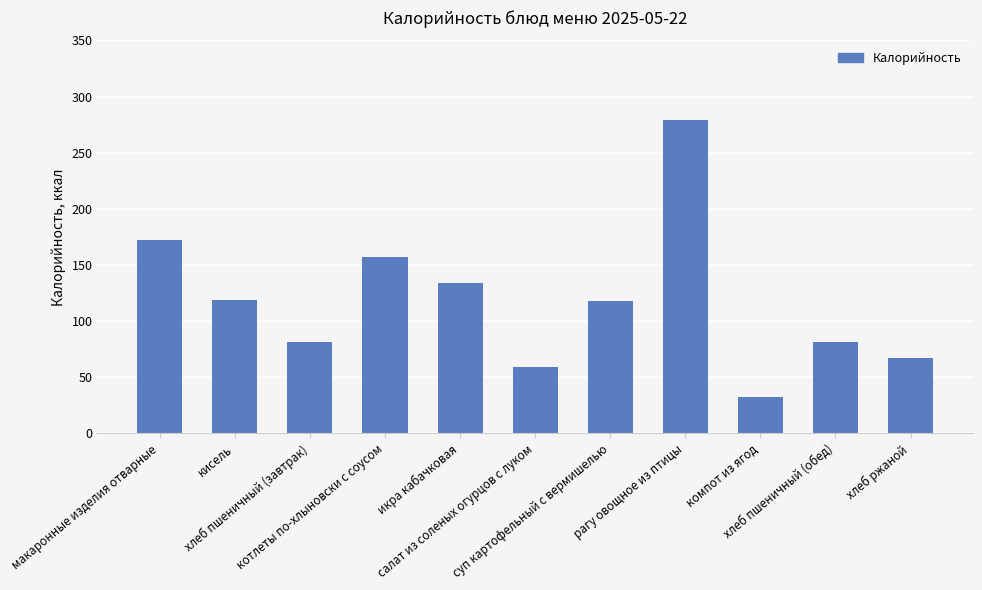

What is the change in value from кисель to котлеты по-хлыновски с соусом?

+38